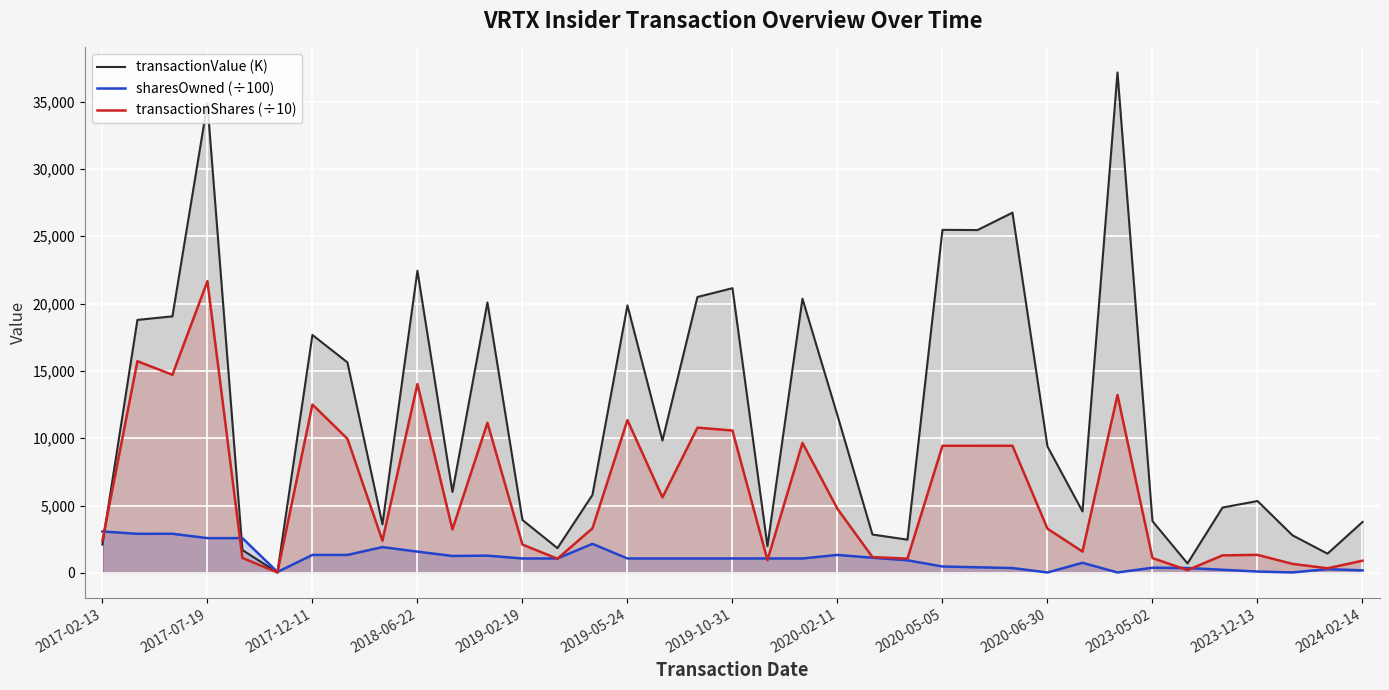

What is the value of the transactionValue (K) point at the 23rd from the left?

2845.5